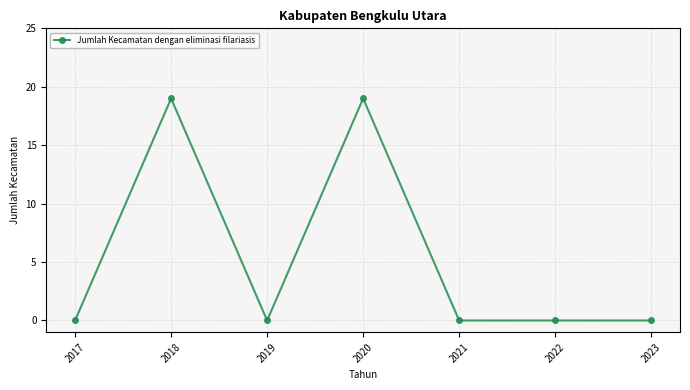

True or false: the data shows 0 at 2017.

True